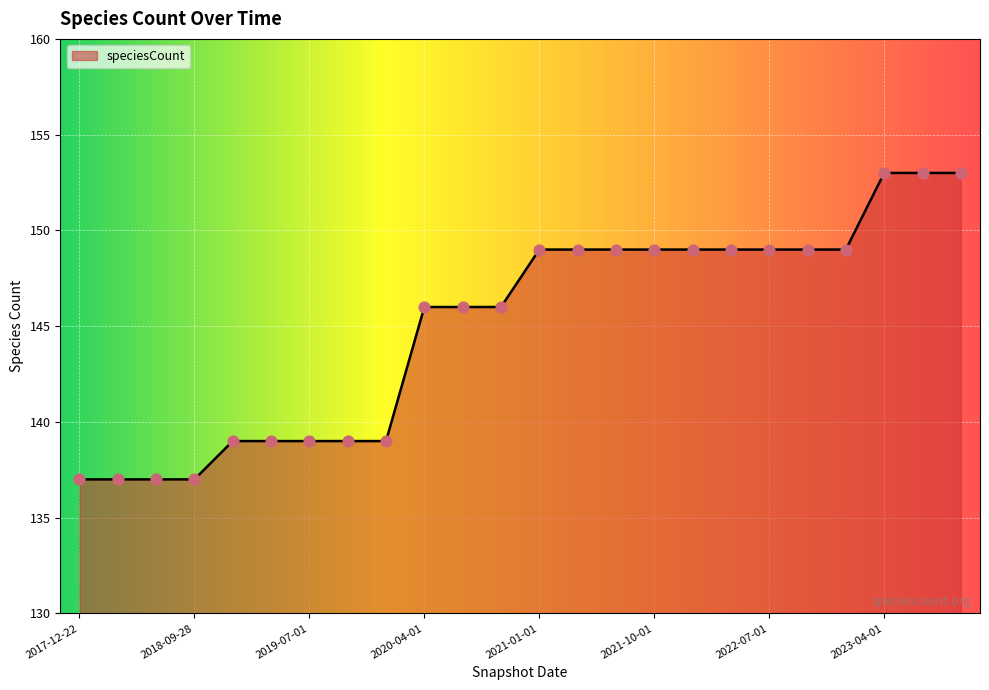

What is the difference between the maximum and minimum values?

16